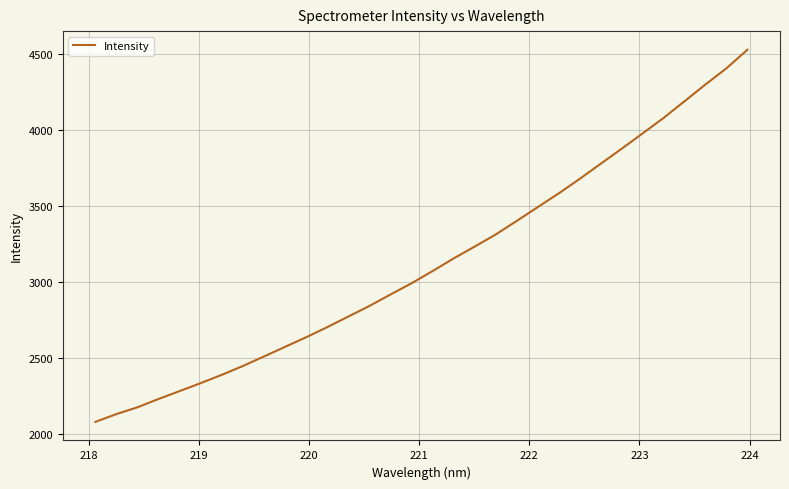

What is the difference between the maximum and minimum values?

2450.5